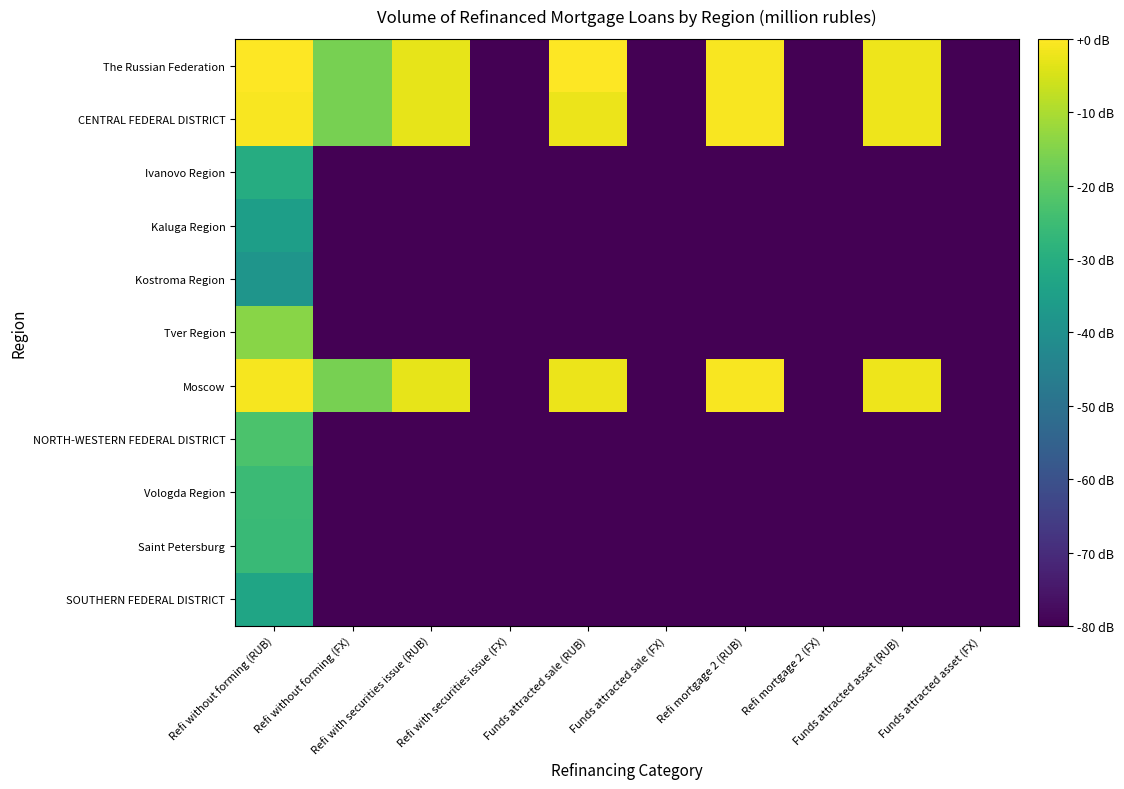

Which series has the largest total across all categories?

The Russian Federation